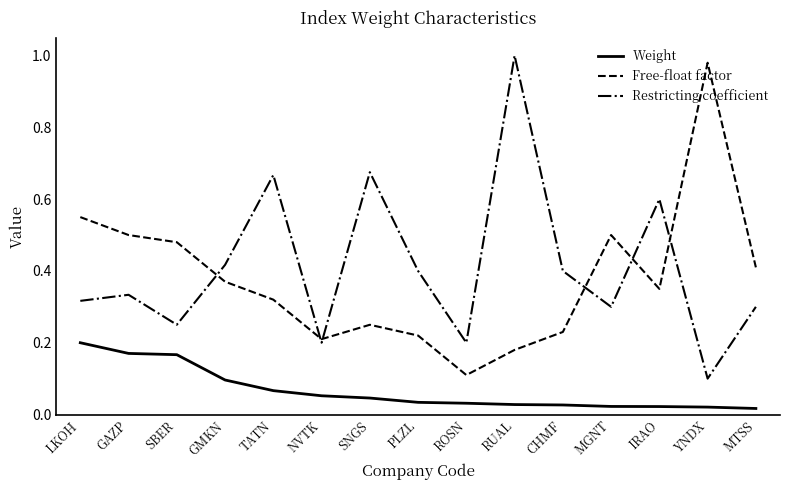

How many lines are shown in the chart?

3